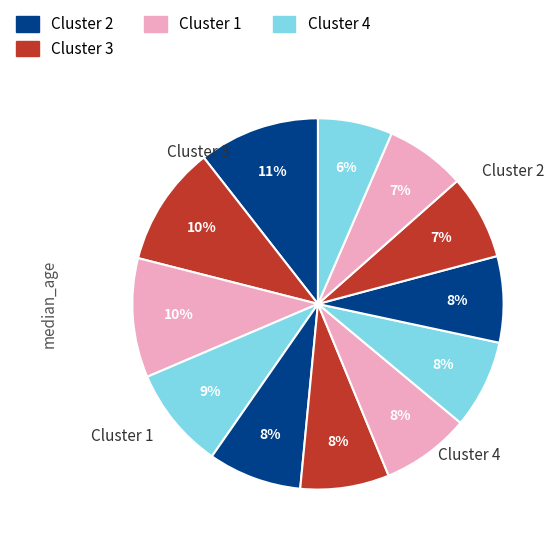

Count the number of slices in the pie.

12